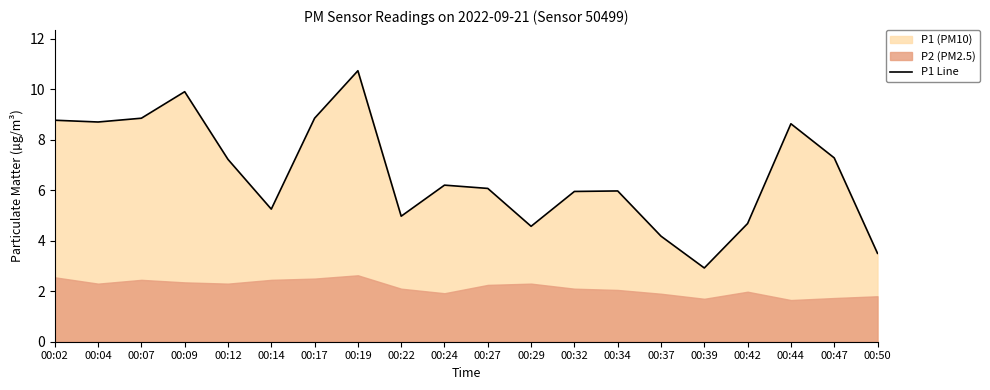

Reading left to right, what are all the values shown in this chart?

00:02=8.8	00:04=8.7	00:07=8.8	00:09=9.9	00:12=7.2	00:14=5.2	00:17=8.8	00:19=10.7	00:22=5.0	00:24=6.2	00:27=6.1	00:29=4.6	00:32=6.0	00:34=6.0	00:37=4.2	00:39=2.9	00:42=4.7	00:44=8.6	00:47=7.3	00:50=3.5